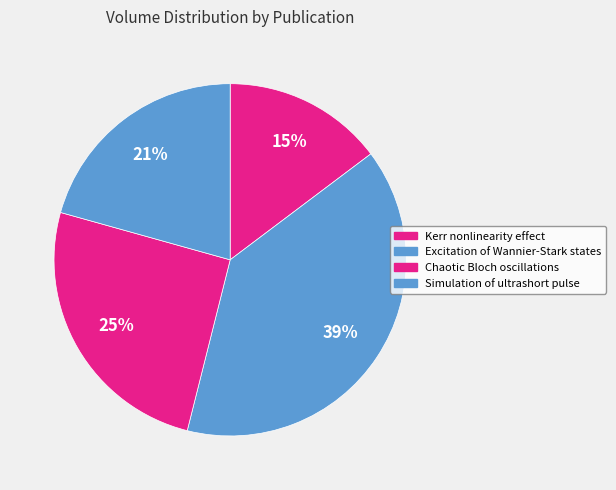

Which has a higher value, Chaotic Bloch oscillations or Kerr nonlinearity effect?

Chaotic Bloch oscillations